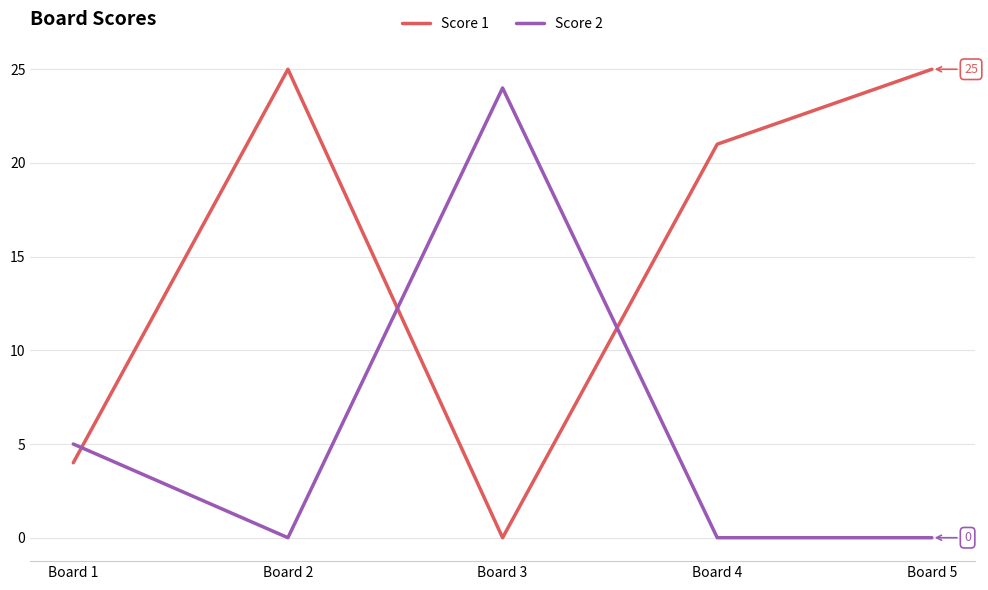

Rank the series at Board 1 from highest to lowest value.

Score 2, Score 1